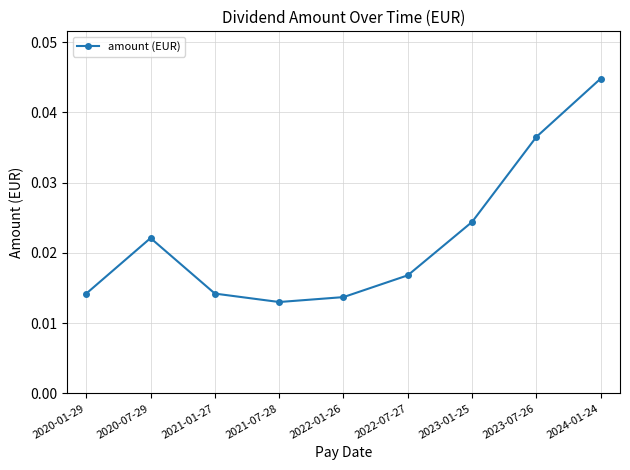

The value at 2023-07-26 is 0.1. True or false?

False